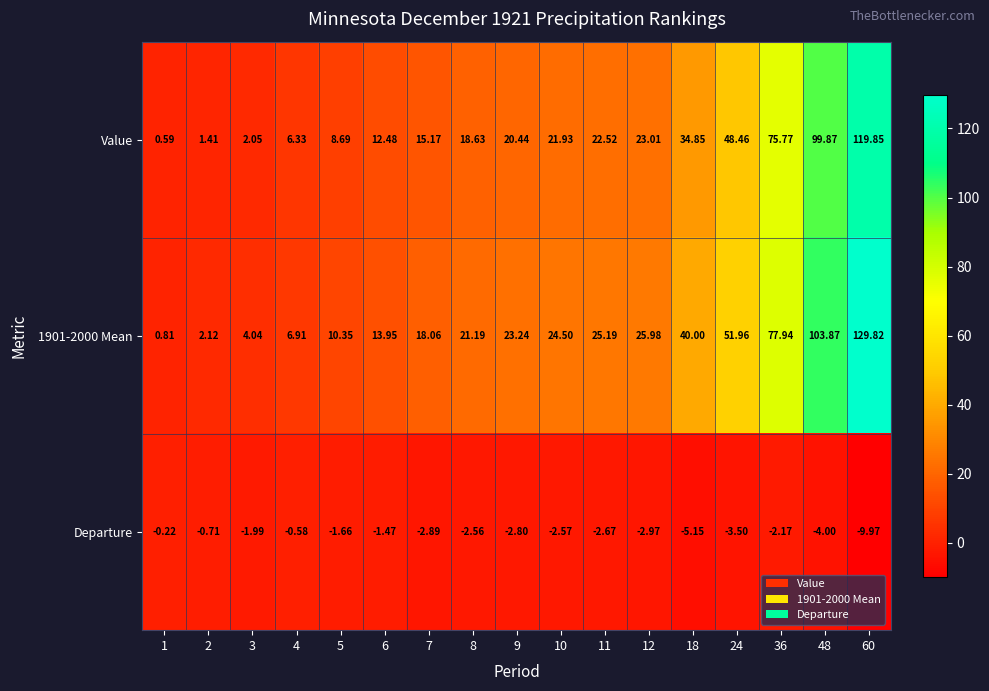

Is the value of Departure at 18 greater than the value of Value at 60?

No